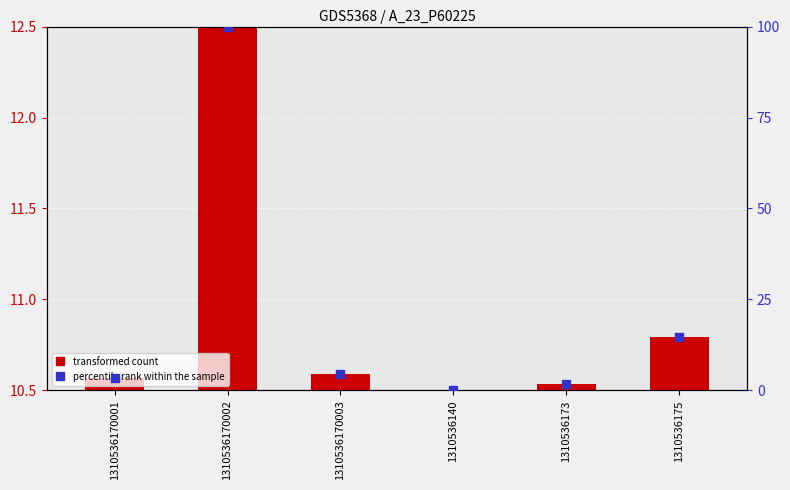

At which category is the sum across all series the highest?

1310536170002